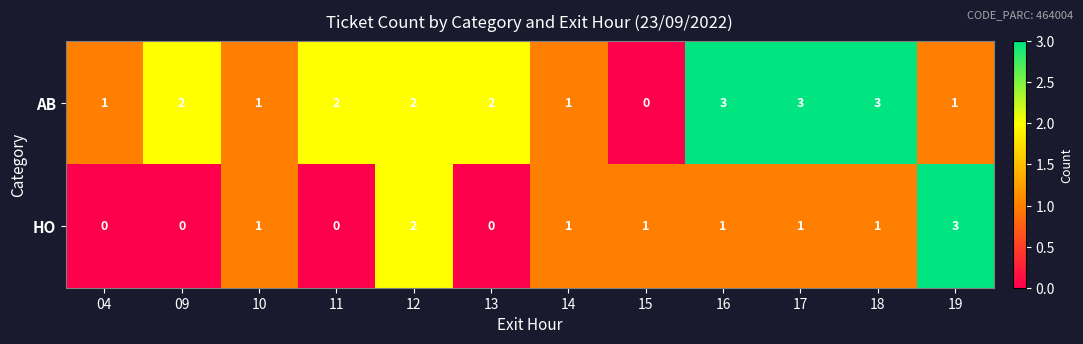

Reading right to left, extract all data points from this chart.

AB: 1	3	3	3	0	1	2	2	2	1	2	1
HO: 3	1	1	1	1	1	0	2	0	1	0	0